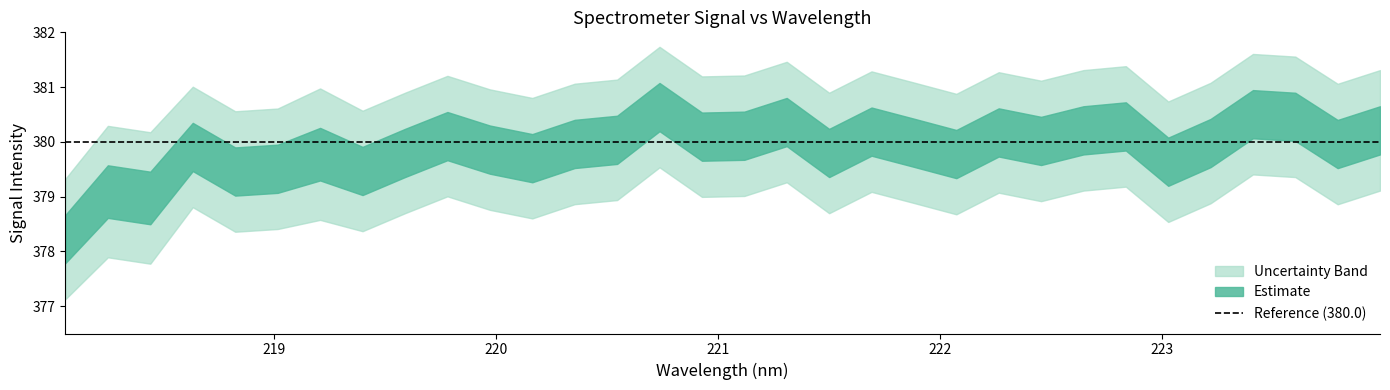

What is the difference between the maximum and minimum values in the upper_bound series?

2.4